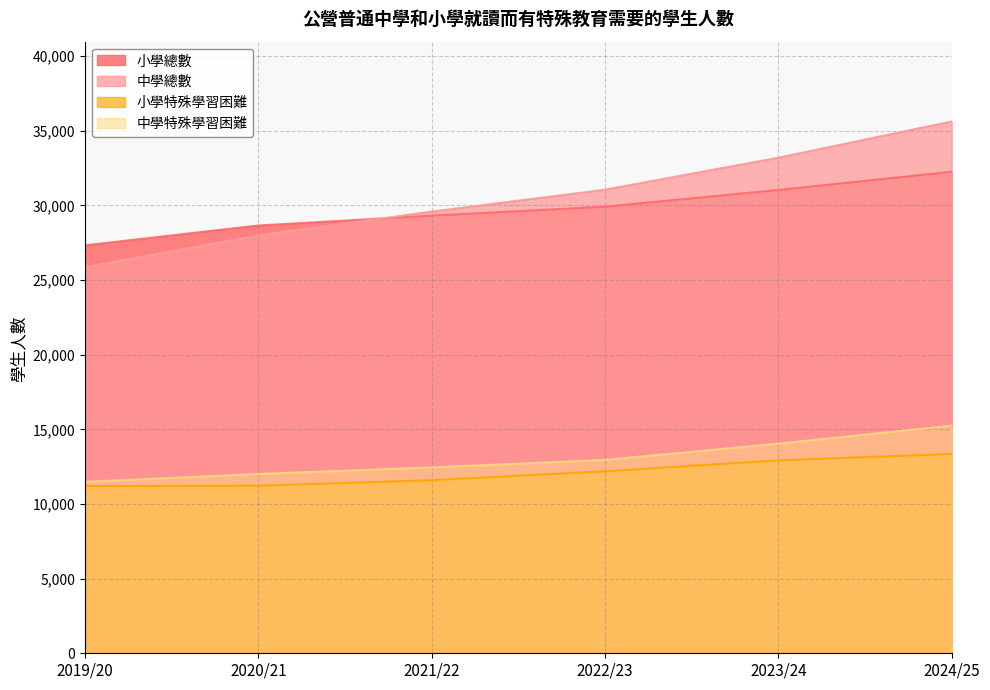

What is the sum of all 小學總數 values?

178470